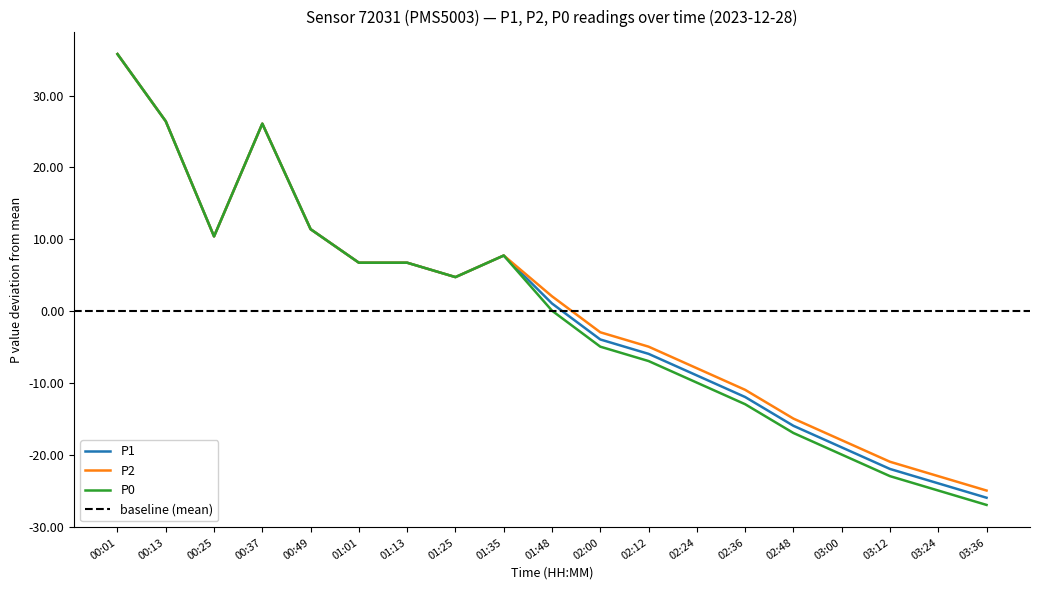

Reading right to left, transcribe all the data shown in this chart.

P1: -25.9	-23.9	-21.9	-18.9	-15.9	-11.9	-8.9	-5.9	-3.9	1.1	7.8	4.8	6.8	6.8	11.4	26.1	10.4	26.4	35.8
P2: -24.9	-22.9	-20.9	-17.9	-14.9	-10.9	-7.9	-4.9	-2.9	2.1	7.8	4.8	6.8	6.8	11.4	26.1	10.4	26.4	35.8
P0: -26.9	-24.9	-22.9	-19.9	-16.9	-12.9	-9.9	-6.9	-4.9	0.1	7.8	4.8	6.8	6.8	11.4	26.1	10.4	26.4	35.8